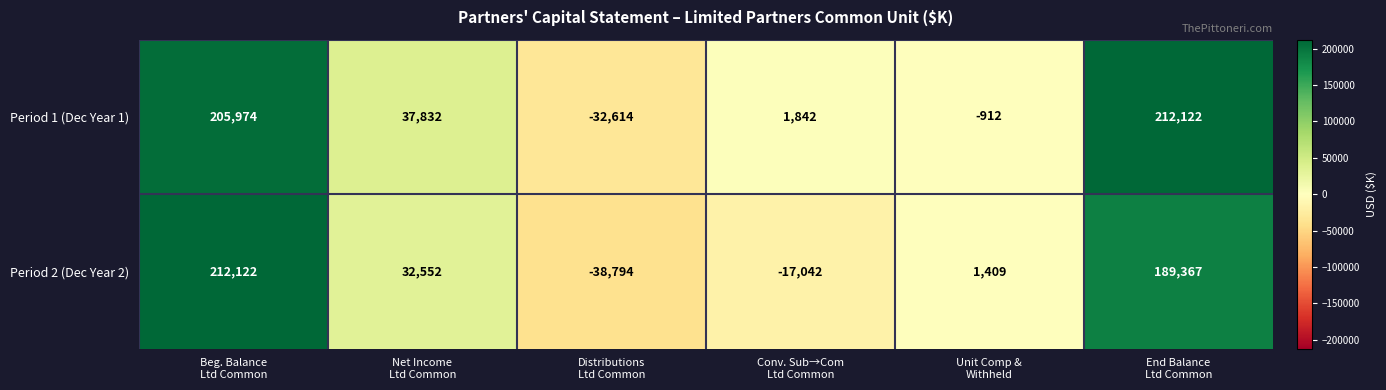

Which series has the widest spread of values?

Period 2 (Dec Year 2)